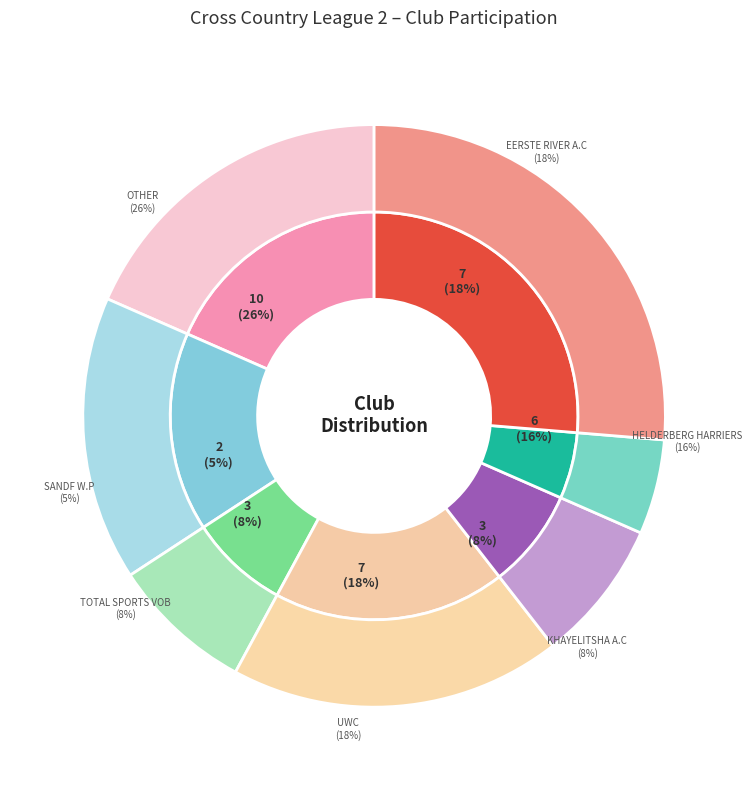

Which has a higher value, KHAYELITSHA A.C or OTHER?

OTHER